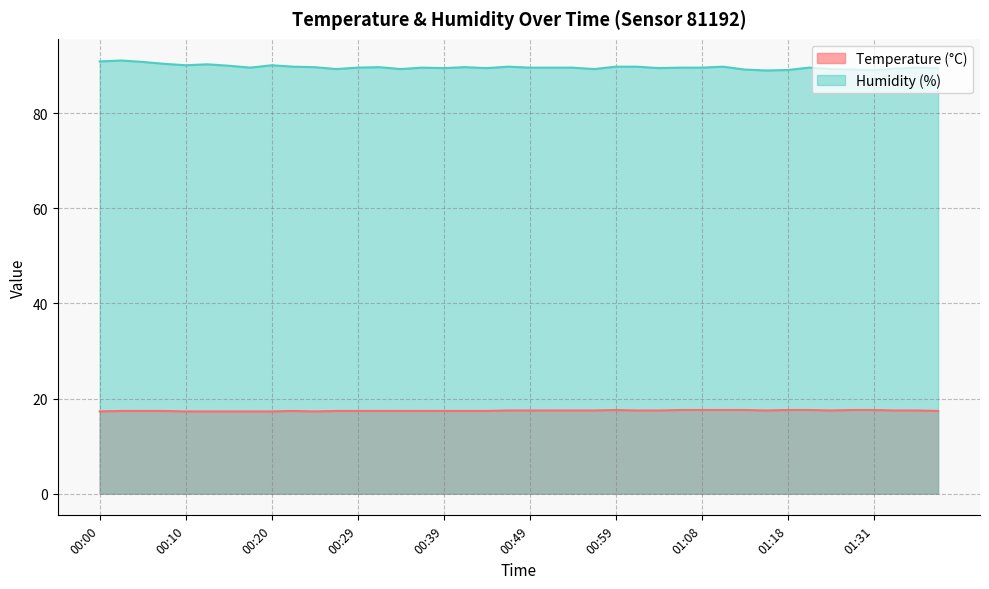

Is it true that Humidity (%) equals 89.3 at 00:34?

True